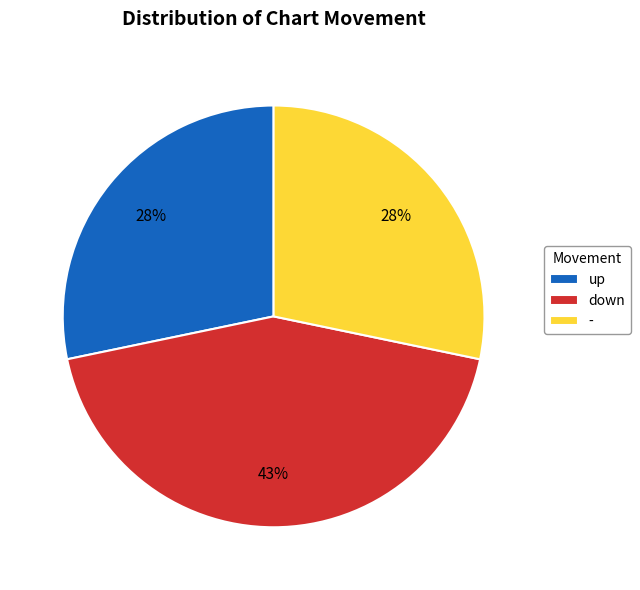

To the nearest percent, what percentage of the pie is -?

28%